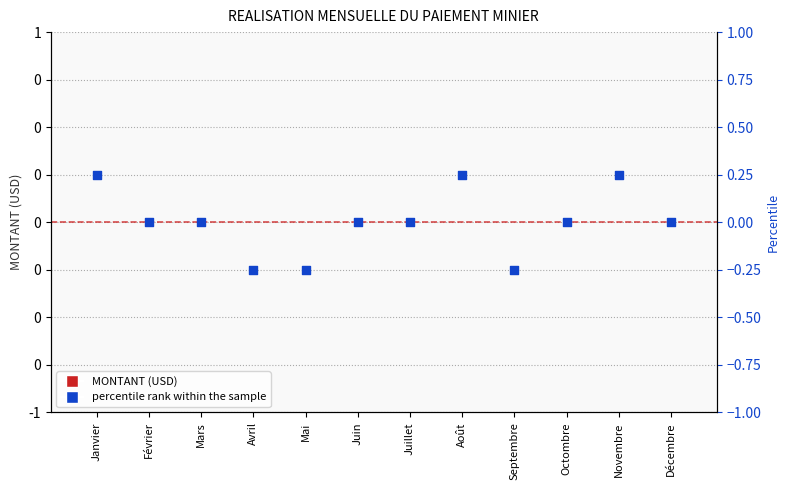

Is the value of percentile rank within the sample at Juin greater than the value of MONTANT (USD) at Mai?

No